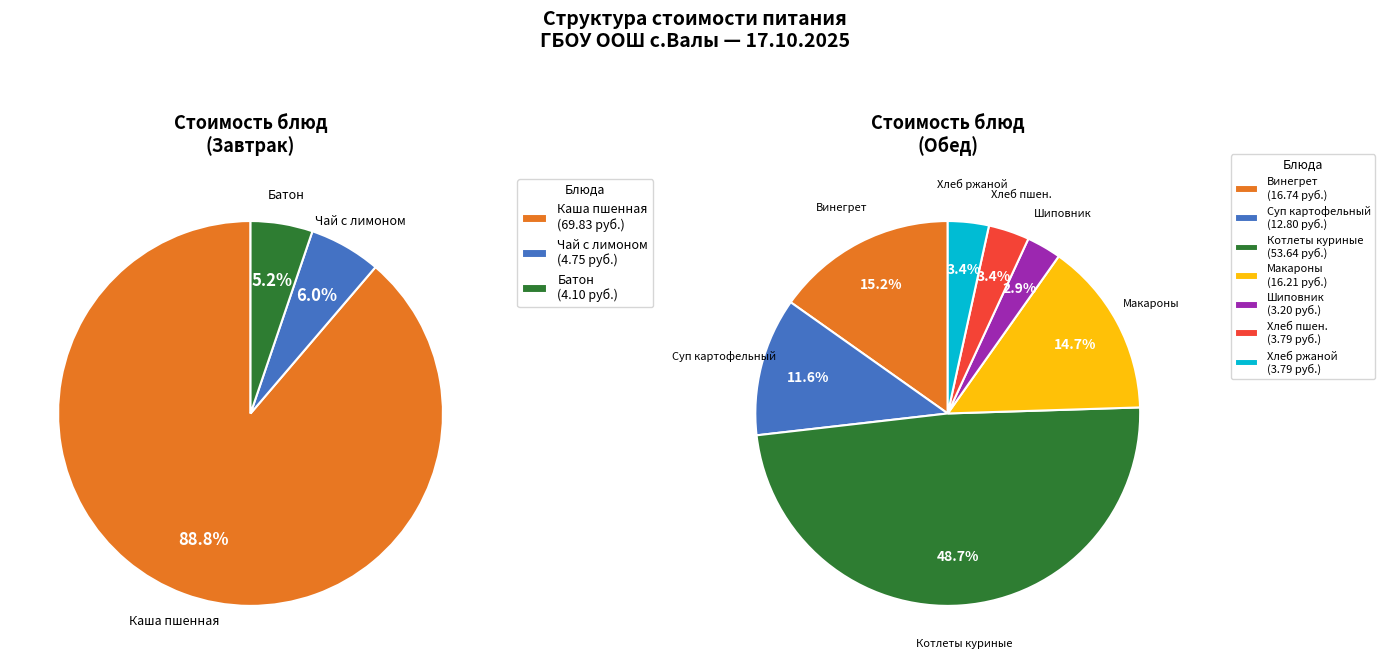

Combined, do Завтрак and Обед account for over 50%?

Yes